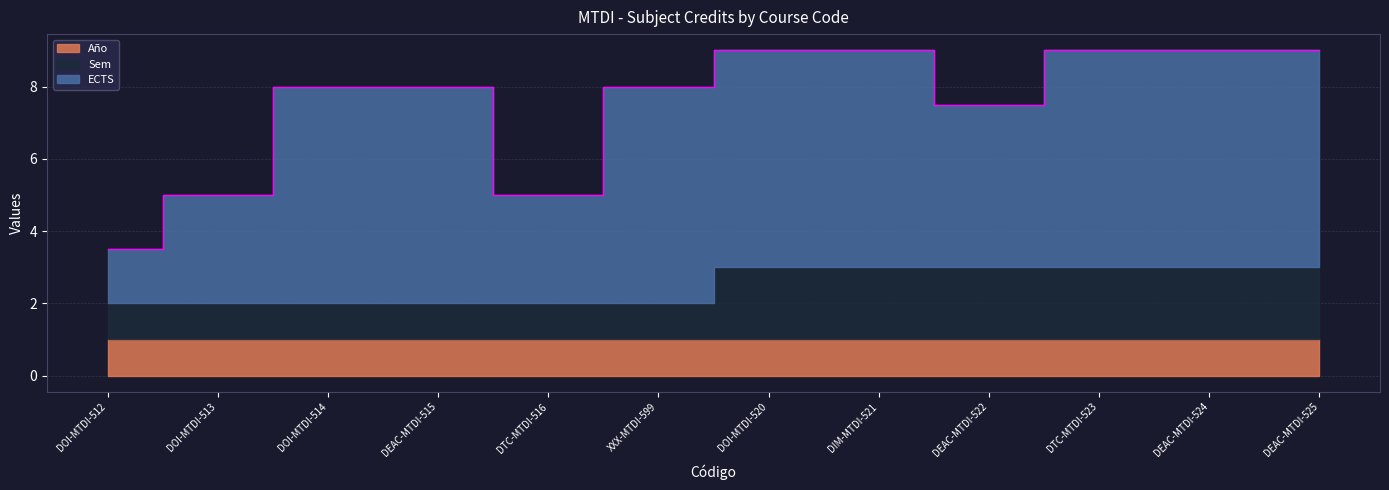

What is the label of the 8th point from the left?

DIM-MTDI-521